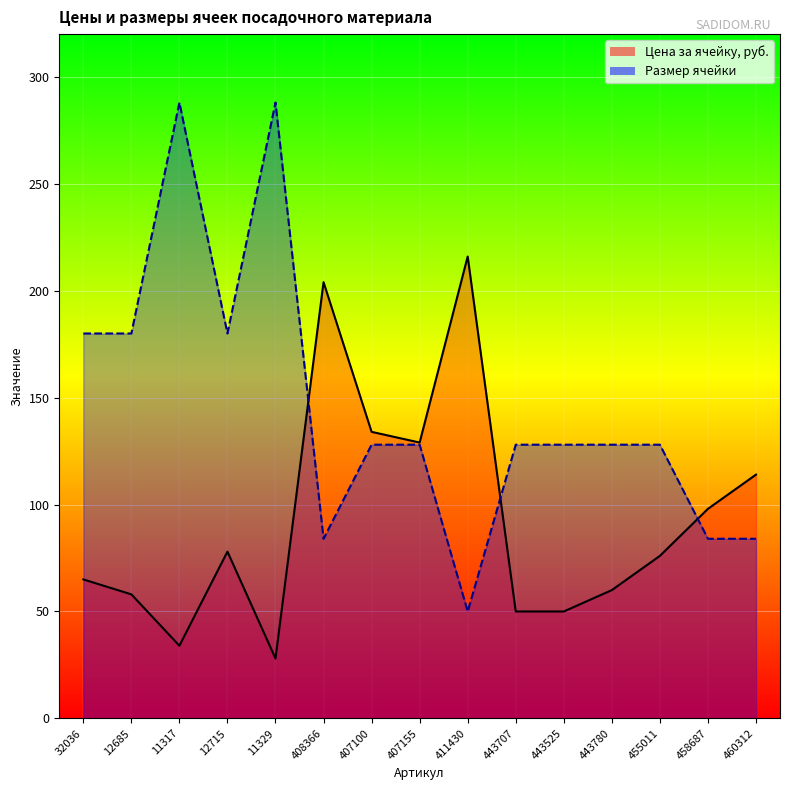

Between 11329 and 455011, which is larger?

455011